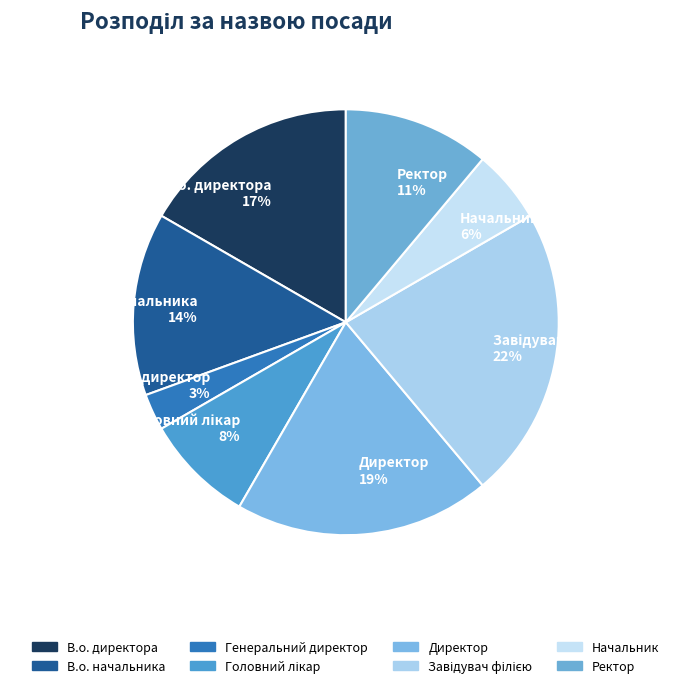

Is Начальник the majority of the pie?

No